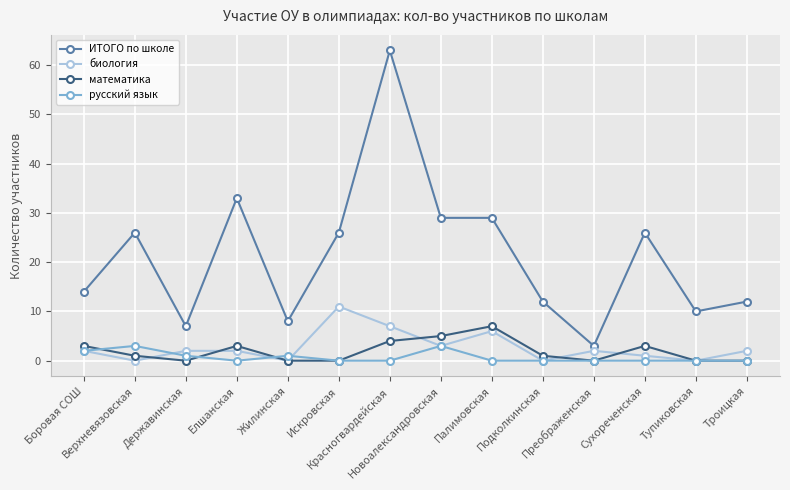

What are all the series names shown in the legend?

ИТОГО по школе, биология, математика, русский язык